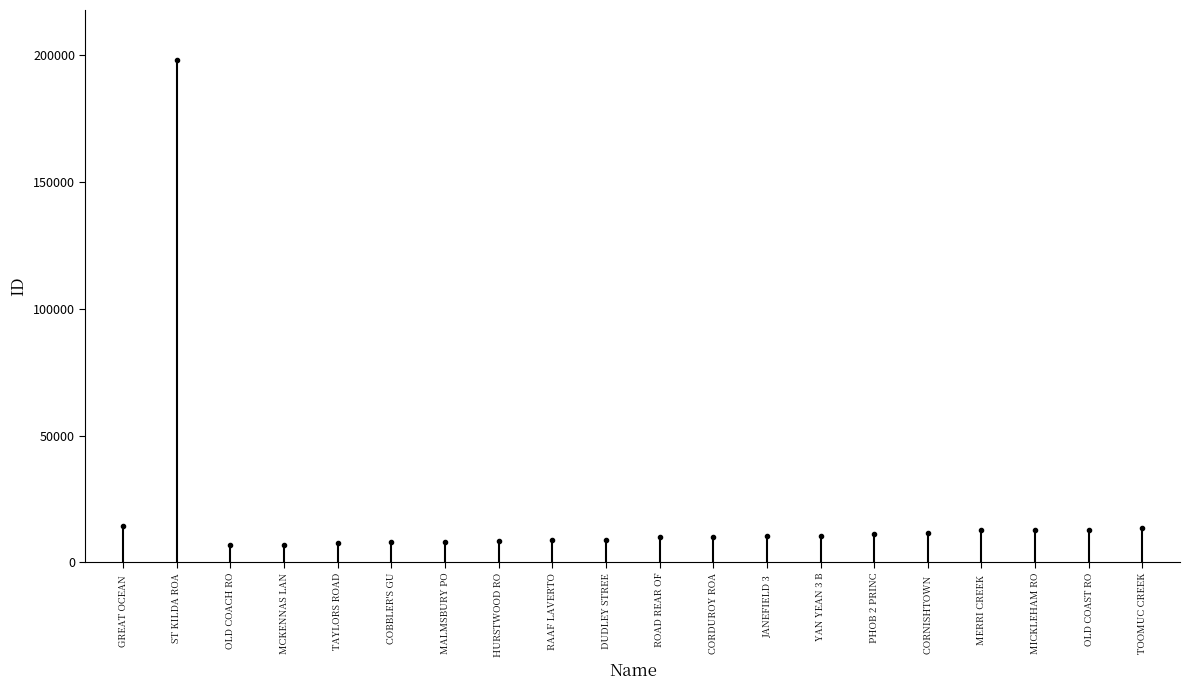

Reading right to left, extract all data points from this chart.

13544	12687	12613	12599	11618	11092	10295	10292	10116	10104	8860	8764	8634	8188	7947	7673	7048	7026	198047	14228